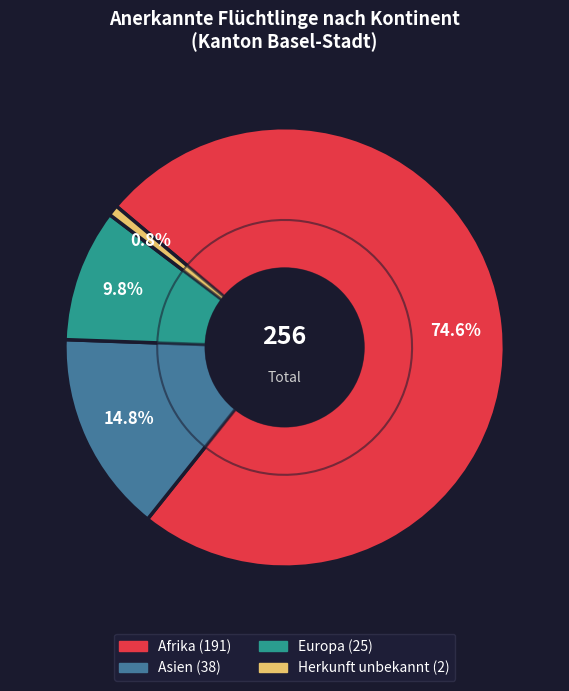

Is it true that Europa is 10% of the pie?

True